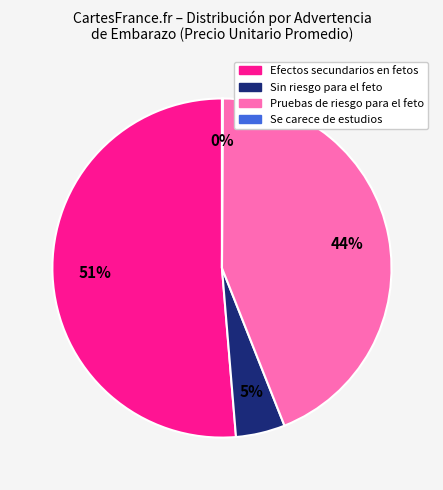

Does any single category account for the majority?

Yes